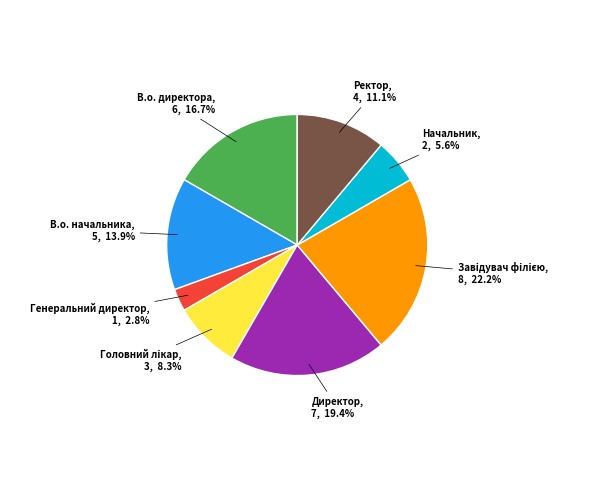

To the nearest percent, what portion does В.о. начальника represent?

14%